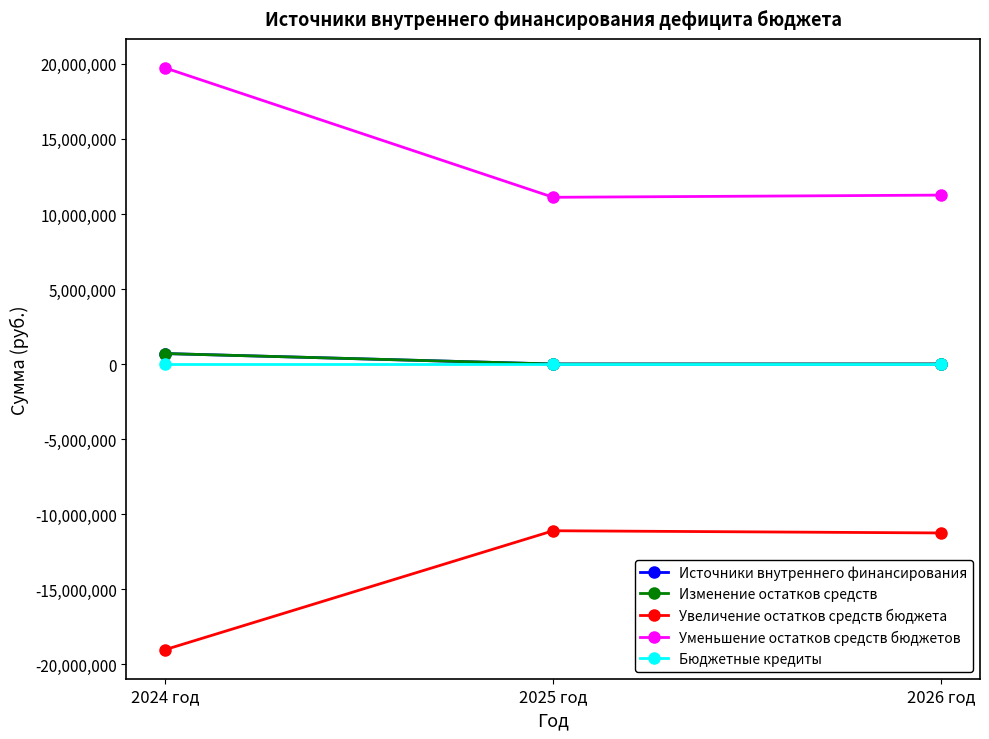

What is the spread (max minus min) of values at 2025 год?

22222080.0